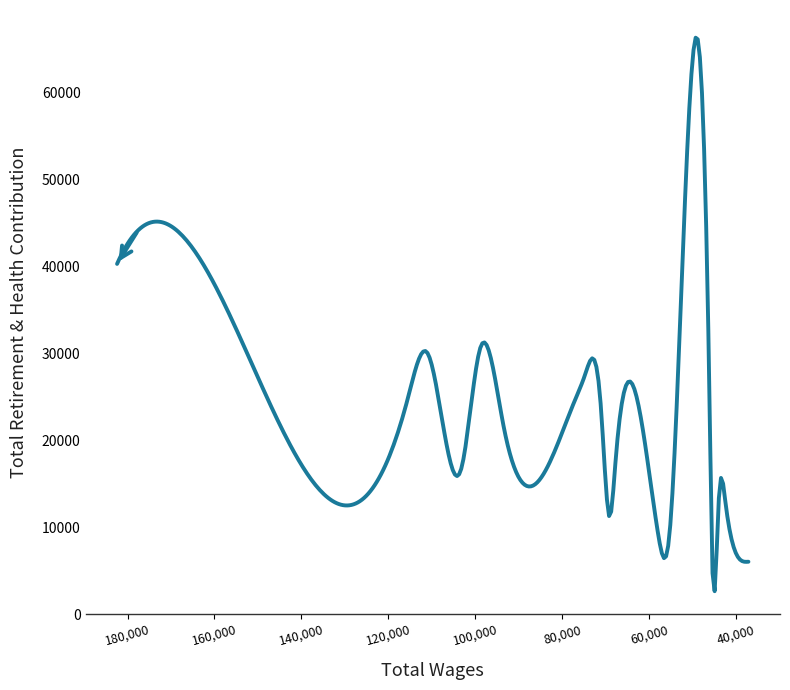

The value at 44030.0 is 13147. True or false?

True